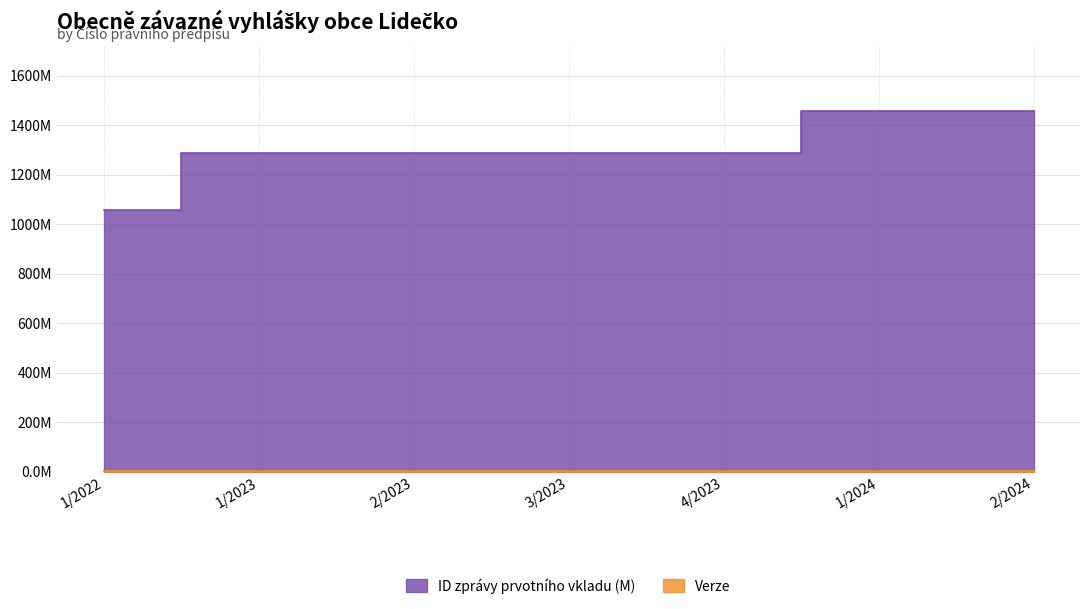

What is the label of the 4th point from the left?

3/2023